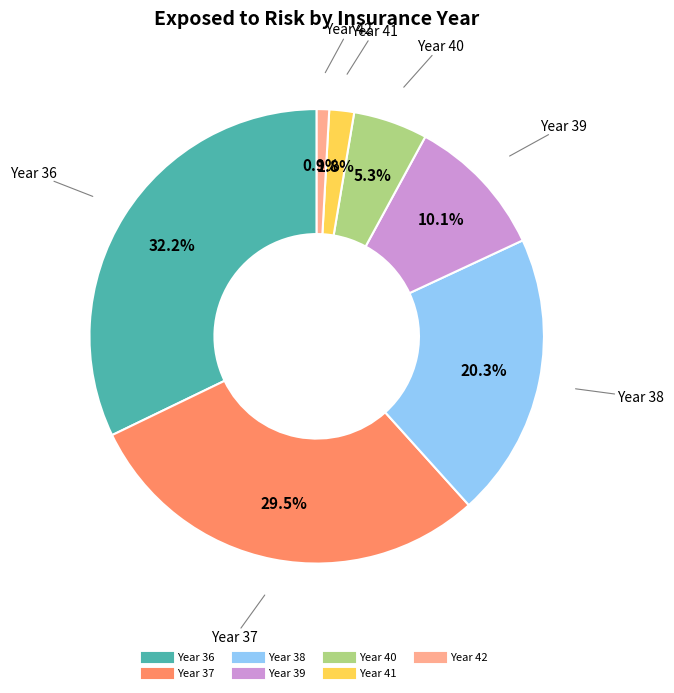

What is the ratio of the value at Year 39 to the value at Year 42?

11.5